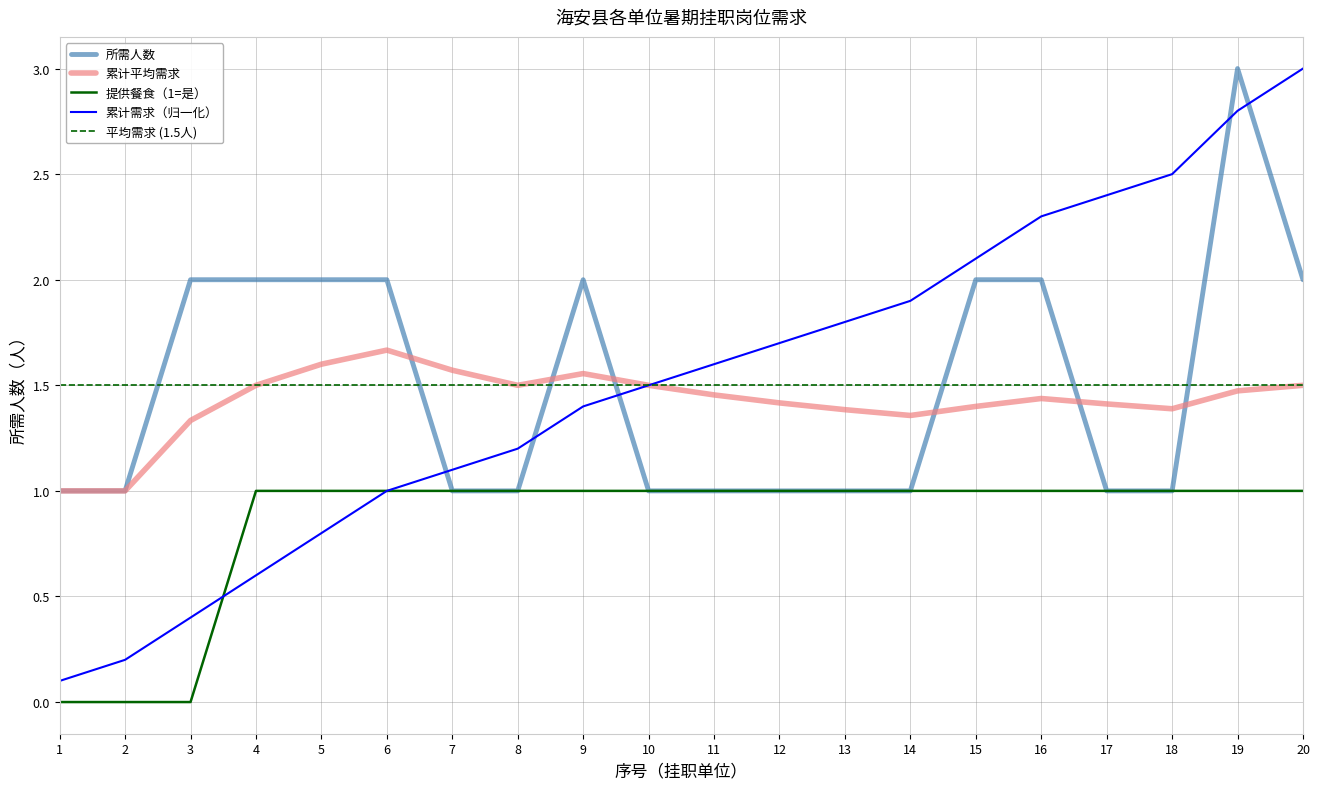

Is the value of 所需人数 at 18 greater than the value of 累计平均需求 at 3?

No